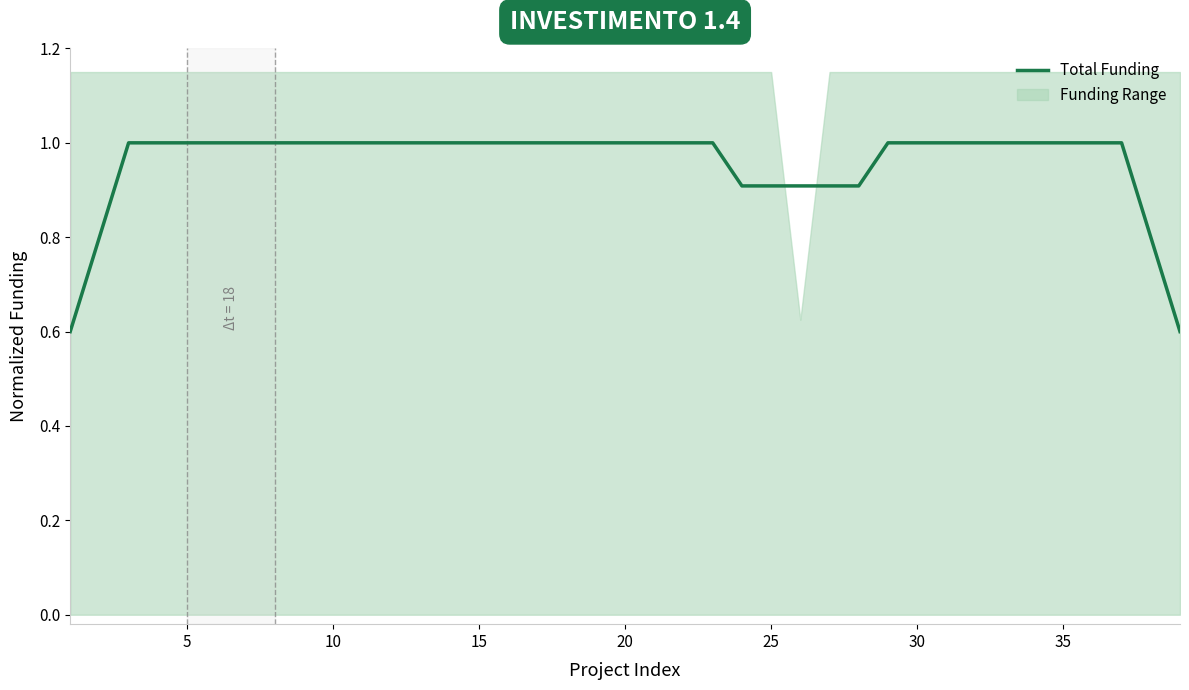

The chart shows a value of 0.8 at 0. True or false?

False